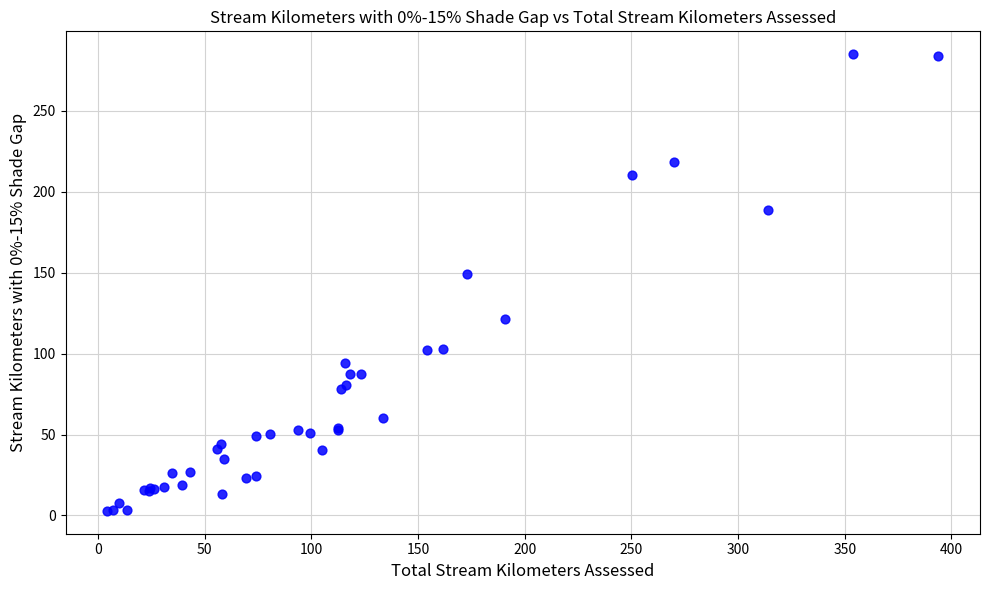

What Y value in the scatter plot is closest to 143?

149.5